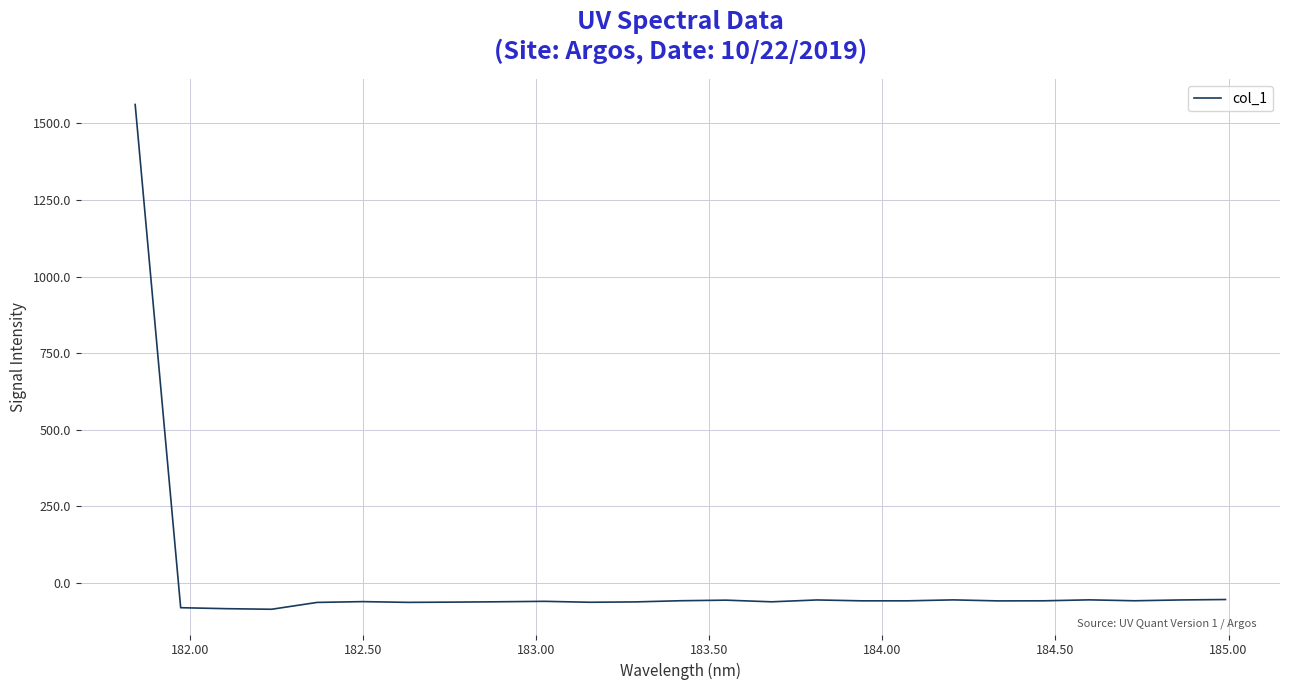

What is the smallest value displayed?

-85.4